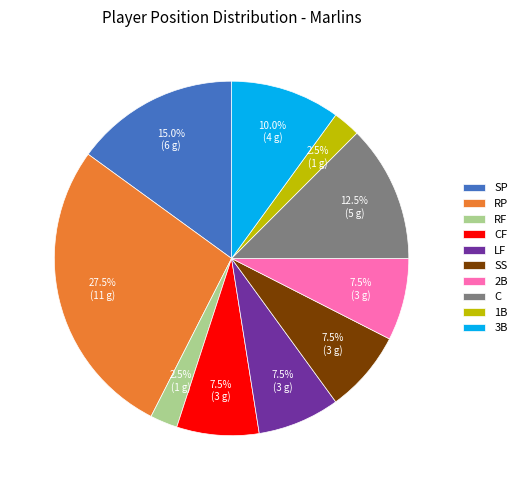

Is there any slice that represents more than half of the pie?

No